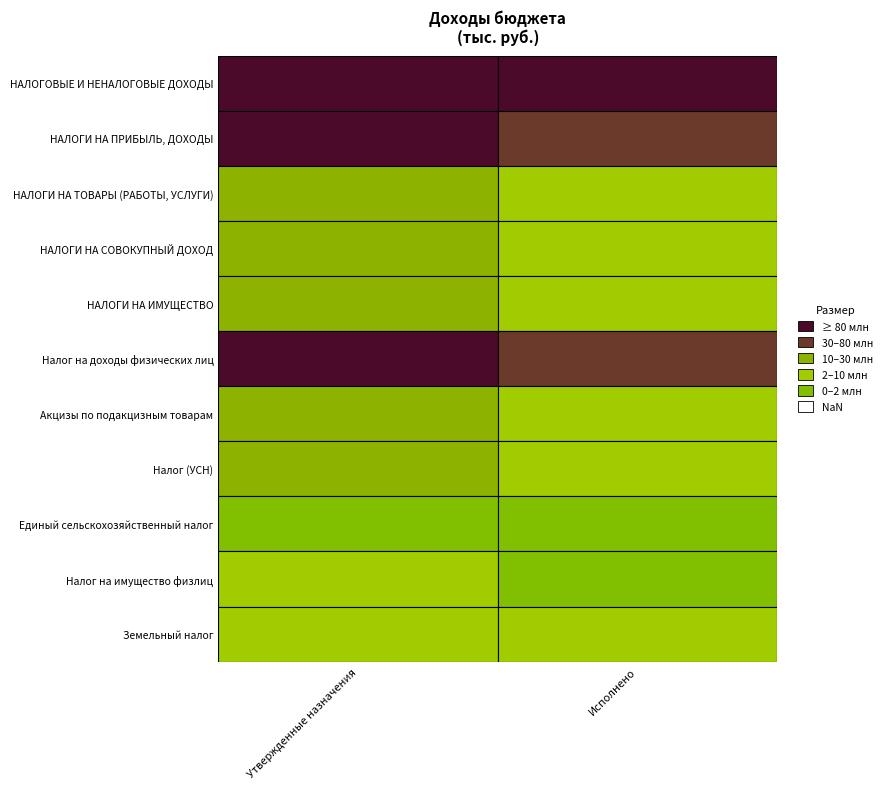

What is the average value of the НАЛОГИ НА ПРИБЫЛЬ, ДОХОДЫ series?

85194172.9